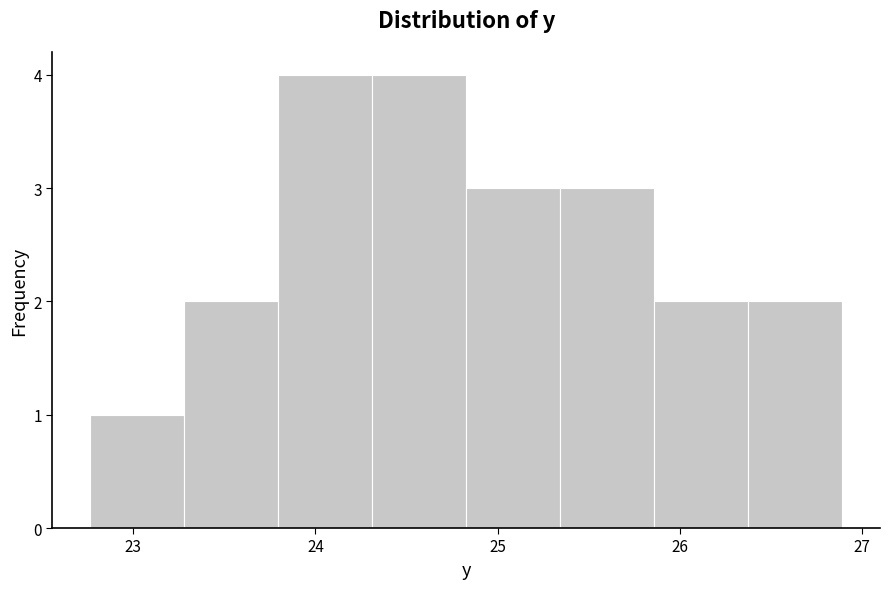

Reading left to right, transcribe this chart: for each bar, give the range it covers on the x-axis and its height. Neither the bar edges nor the heights are printed on the chart, so give them approximately, as read against the axes.

22.8 to 23.3: 1
23.3 to 23.8: 2
23.8 to 24.3: 4
24.3 to 24.8: 4
24.8 to 25.3: 3
25.3 to 25.9: 3
25.9 to 26.4: 2
26.4 to 26.9: 2